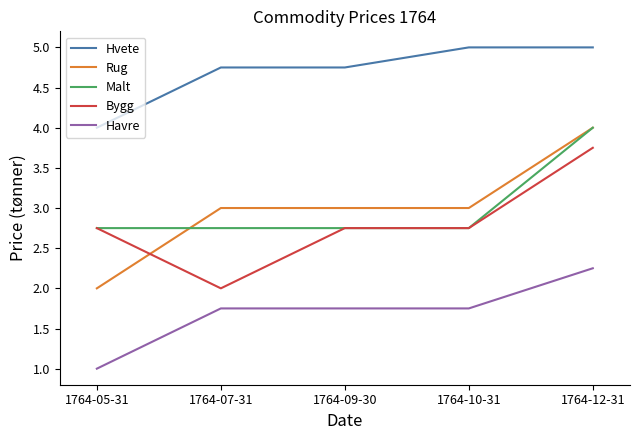

Is this an area chart (filled region under the line)?

No